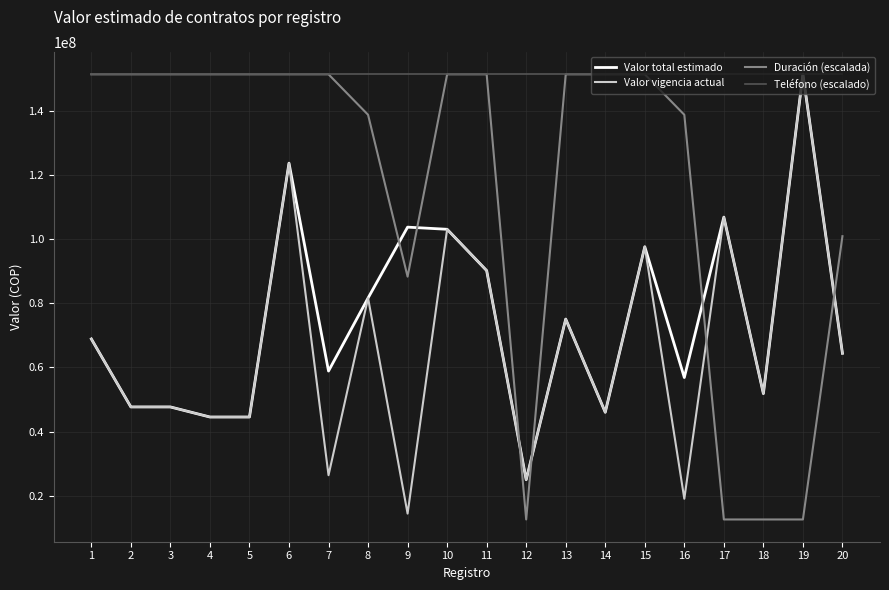

Where do Duración (escalada) and Valor vigencia actual first cross each other?

11 and 12